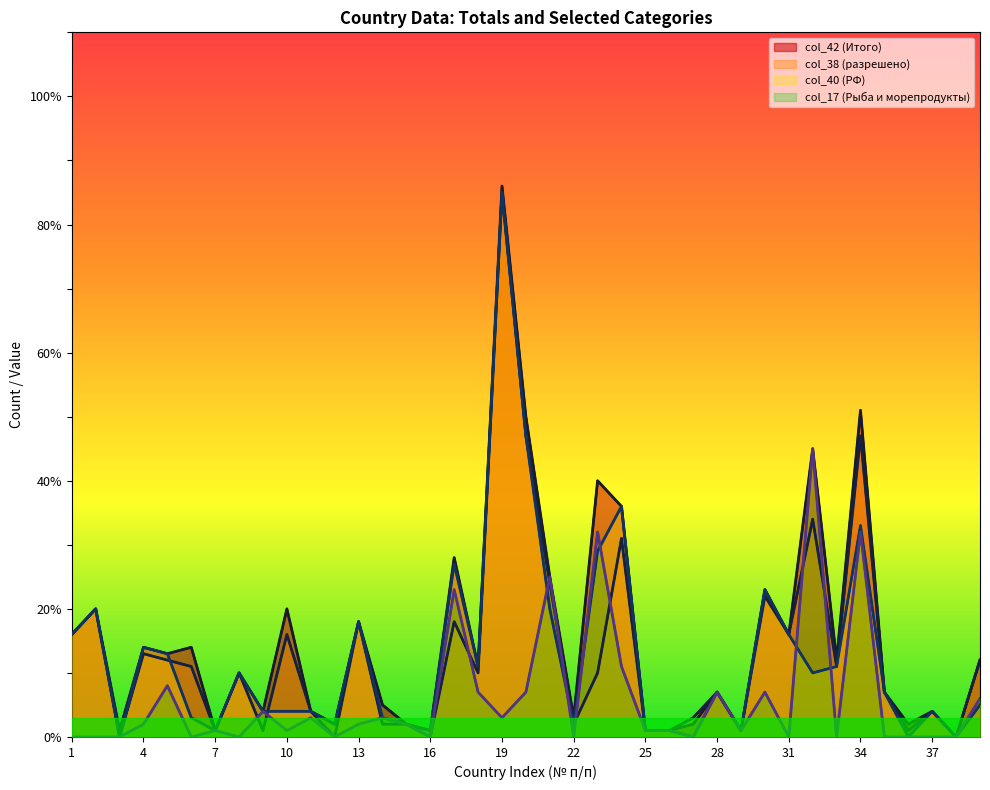

Reading left to right, list all the values displayed in this chart.

col_42 (Итого): 16	20	1	14	13	14	1	10	4	20	4	2	18	5	2	1	28	11	86	50	25	3	40	36	1	1	2	7	1	23	16	45	12	51	7	2	4	0	12
col_38 (разрешено): 16	20	0	13	12	11	1	10	1	16	4	0	18	2	2	0	18	10	85	47	24	2	10	31	1	1	3	7	1	22	16	34	11	47	7	1	4	0	12
col_40 (РФ): 16	20	0	14	13	3	1	10	4	4	4	2	18	3	2	1	27	11	85	47	20	2	29	36	1	1	0	7	1	23	16	10	11	33	7	0	4	0	5
col_17 (Рыба и морепродукты): 0	0	0	2	8	0	1	0	4	1	3	0	2	3	2	0	23	7	3	7	25	0	32	11	1	1	0	7	1	7	0	45	0	32	0	0	0	0	6